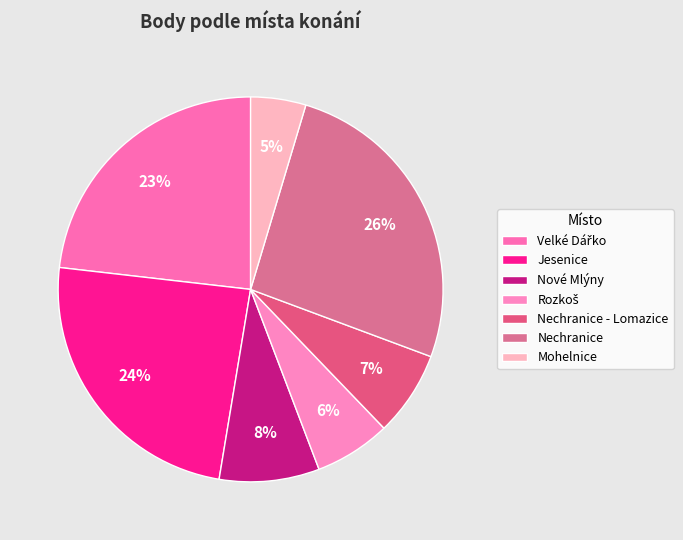

To the nearest percent, what portion does Jesenice represent?

24%